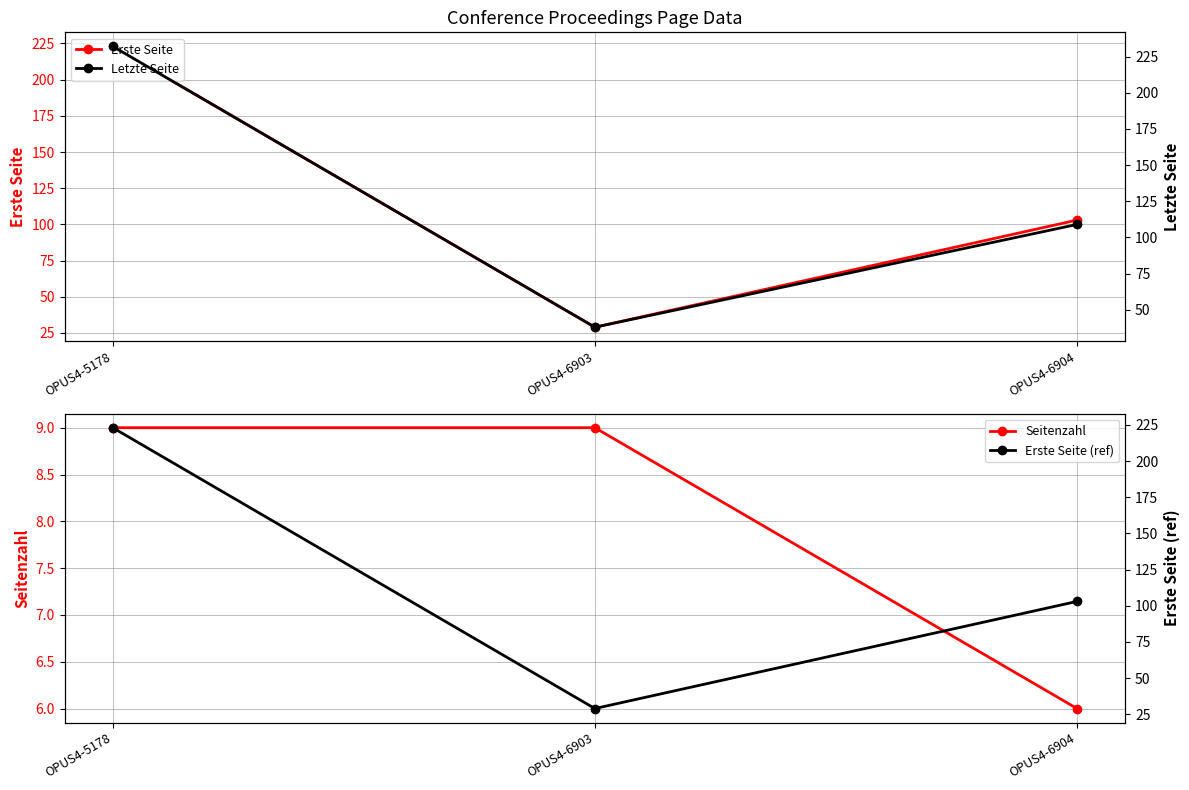

Reading right to left, what are all the values shown in this chart?

Erste Seite: OPUS4-6904=103	OPUS4-6903=29	OPUS4-5178=223
Seitenzahl: OPUS4-6904=6	OPUS4-6903=9	OPUS4-5178=9
Letzte Seite: OPUS4-6904=109	OPUS4-6903=38	OPUS4-5178=232
Erste Seite (ref): OPUS4-6904=103	OPUS4-6903=29	OPUS4-5178=223